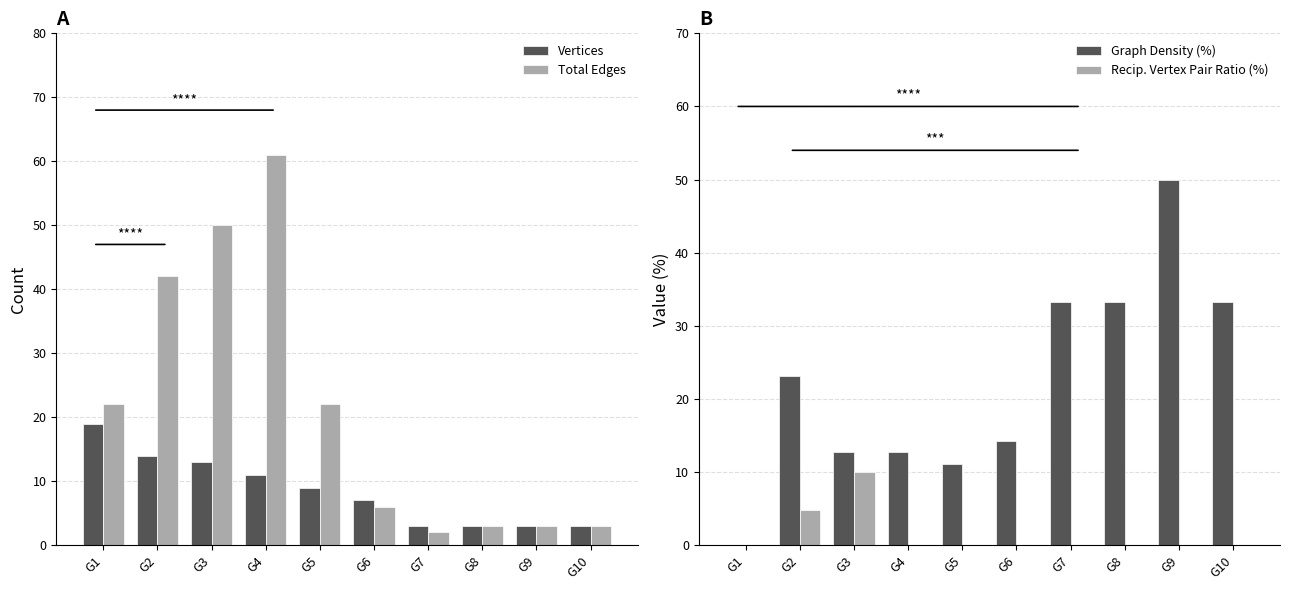

Rank the categories by Total Edges value from highest to lowest.

G4, G3, G2, G1, G5, G6, G8, G9, G10, G7